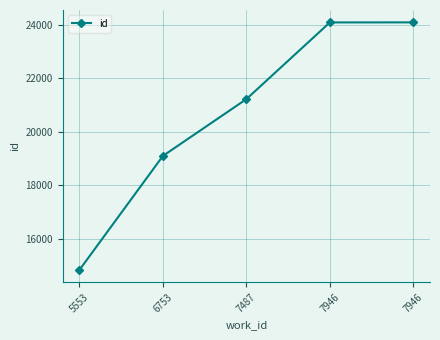

Count the number of data series in this chart.

1